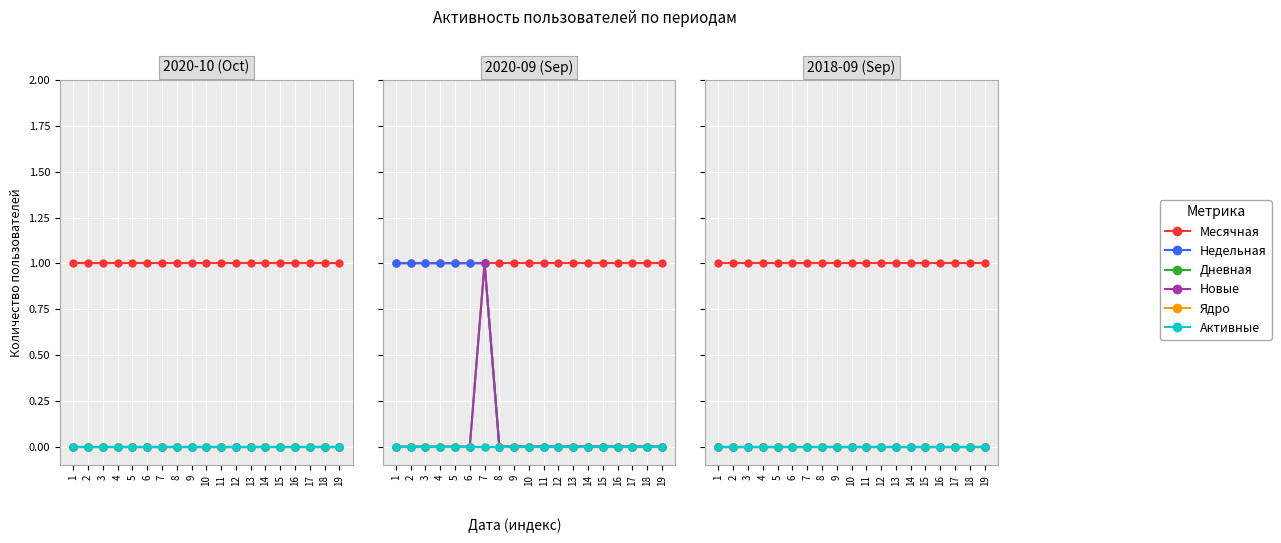

At how many categories does at least one series exceed 0?

19